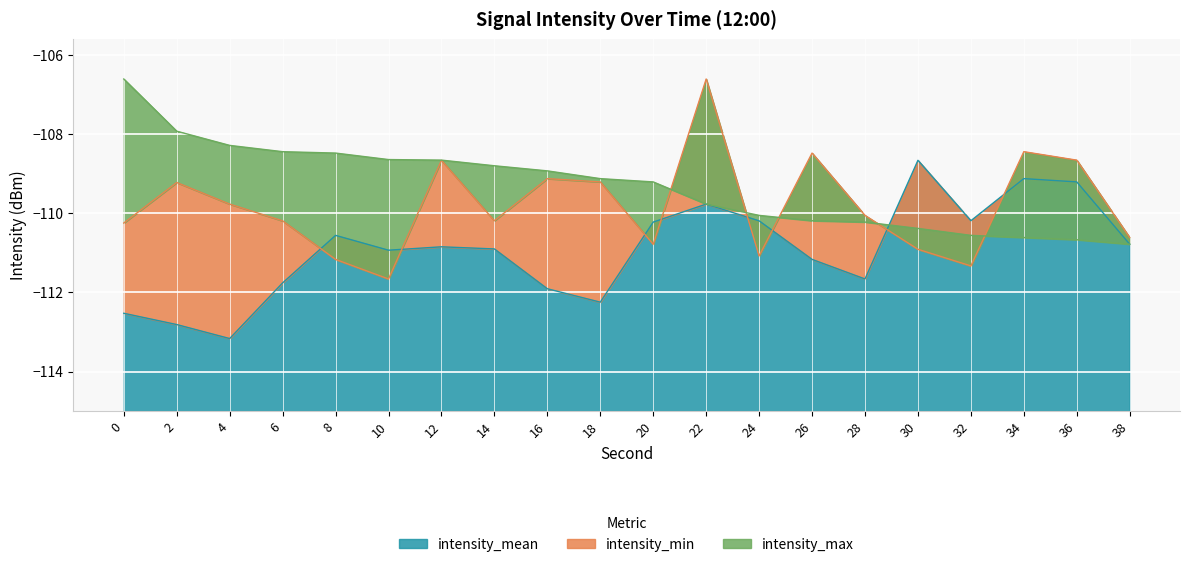

What are all the series names shown in the legend?

intensity_mean, intensity_min, intensity_max